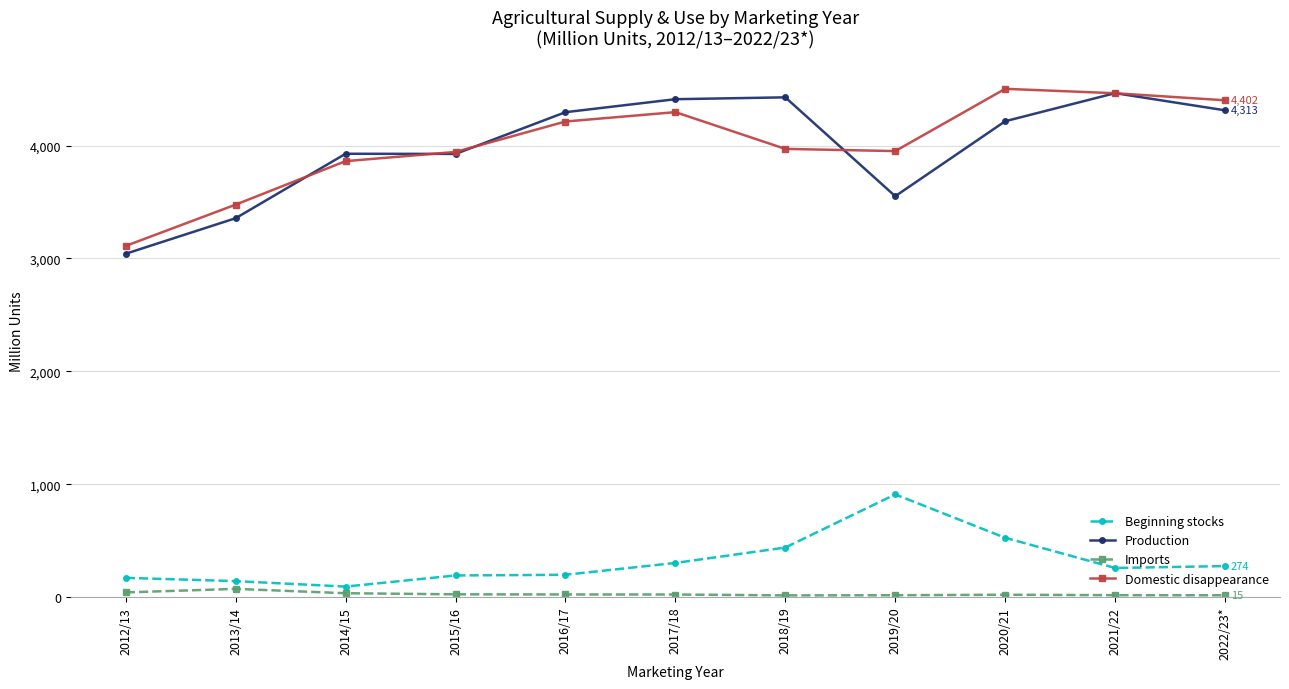

True or false: Production and Beginning stocks cross at least once.

False